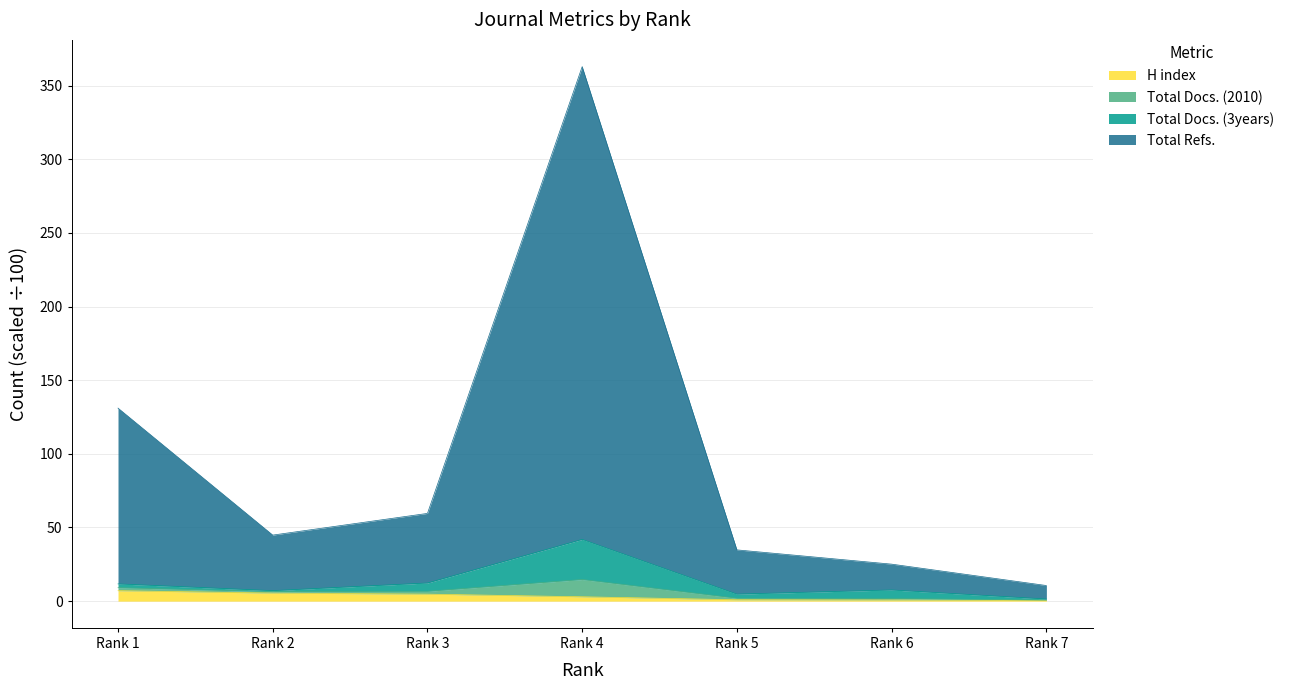

True or false: Total Docs. (2010) has a value of 7.1 at Rank 2.

True